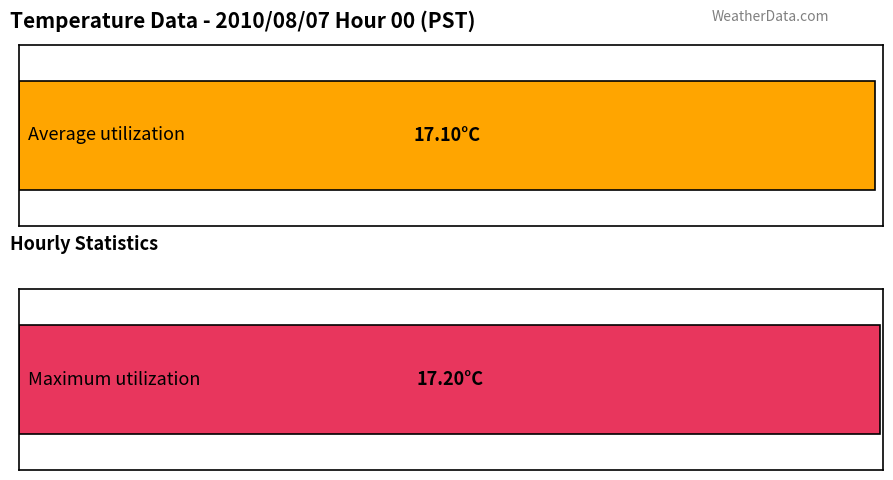

List the series in order of their overall mean, lowest first.

Average utilization, Maximum utilization